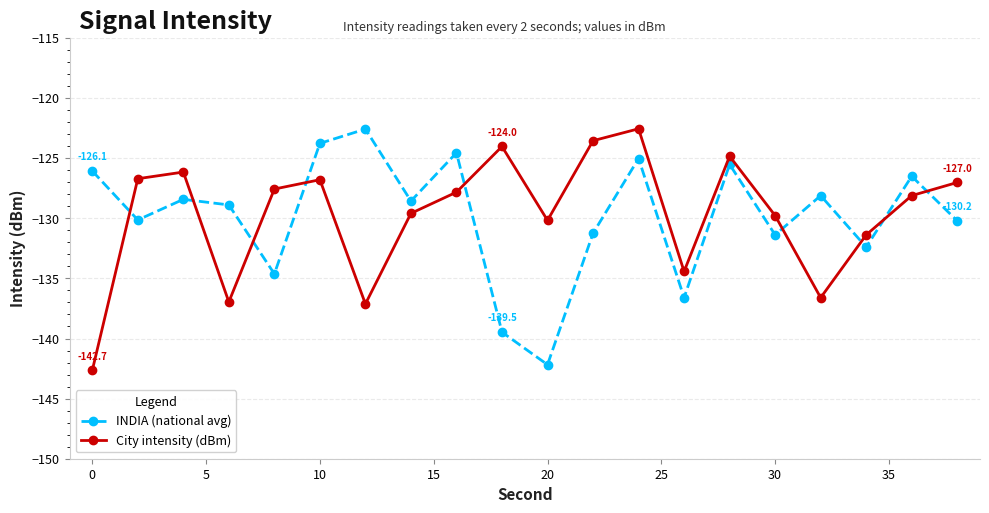

What is the value of the City intensity (dBm) point at the 19th from the left?

-128.1